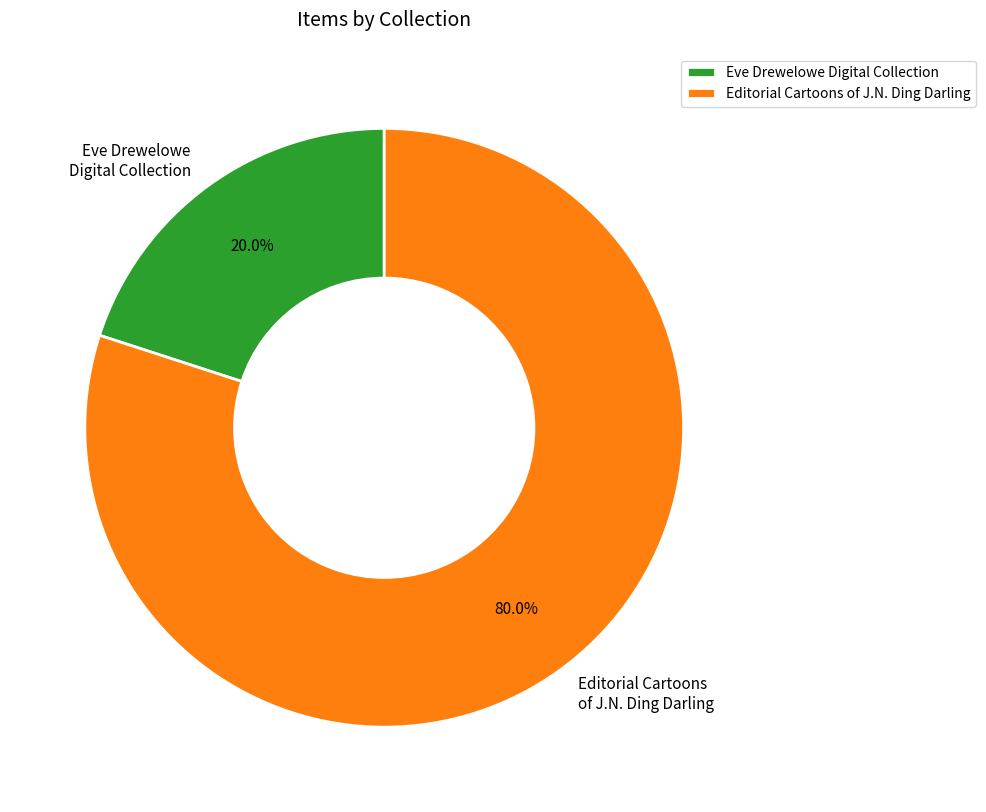

What is the largest slice in the pie chart?

Editorial Cartoons of J.N. Ding Darling